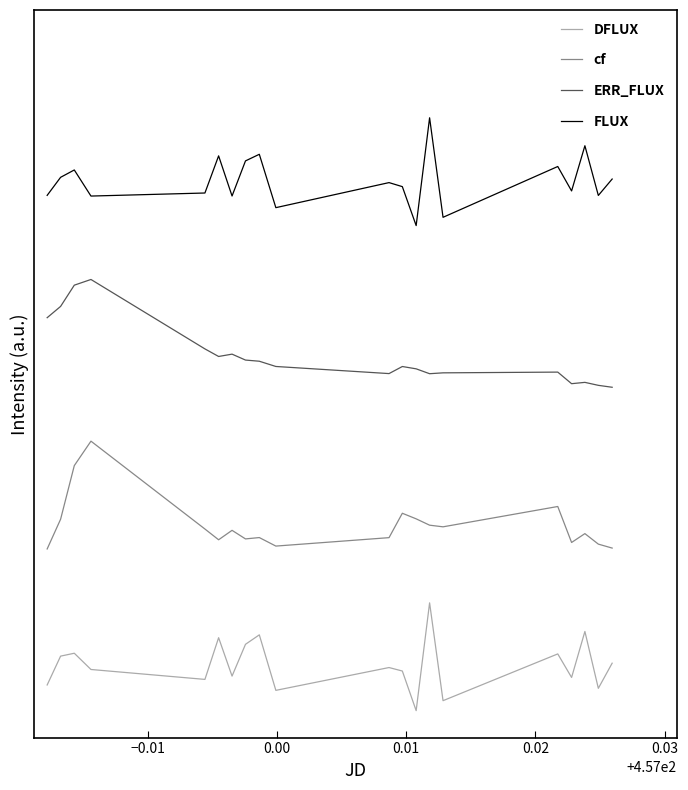

True or false: DFLUX and ERR_FLUX intersect in this chart.

False